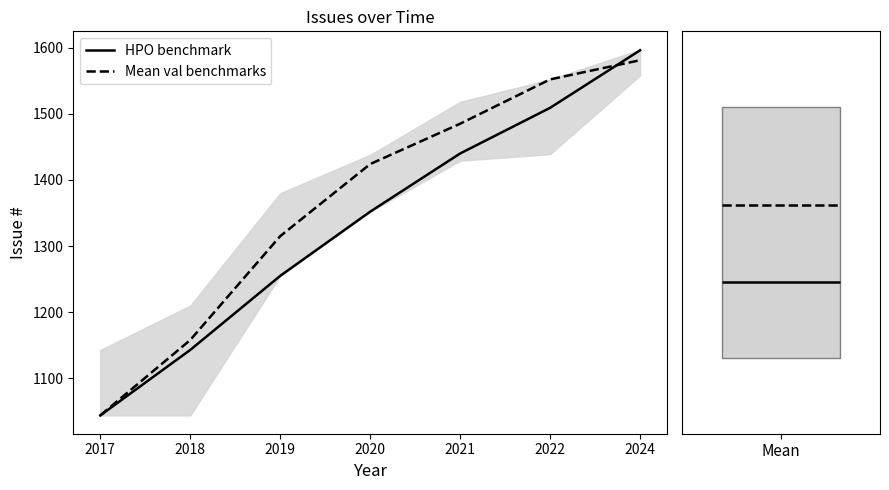

List the series in order of their overall mean, lowest first.

HPO benchmark, Mean val benchmarks